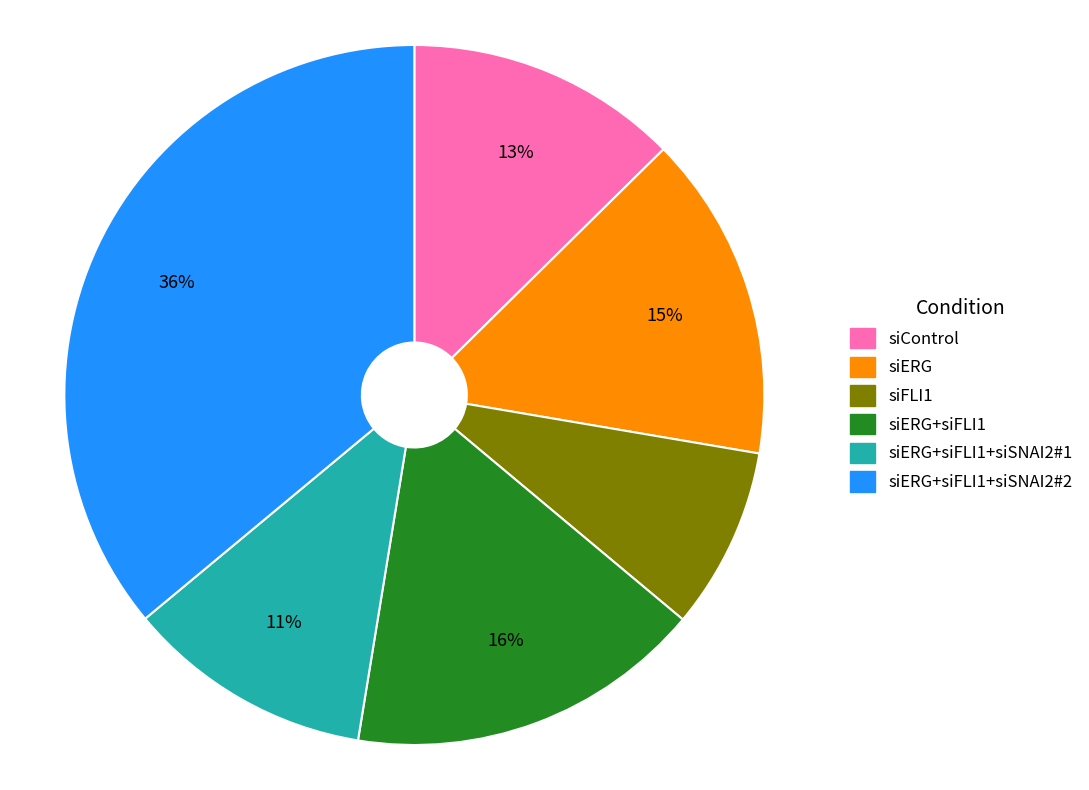

Does any single category account for the majority?

No